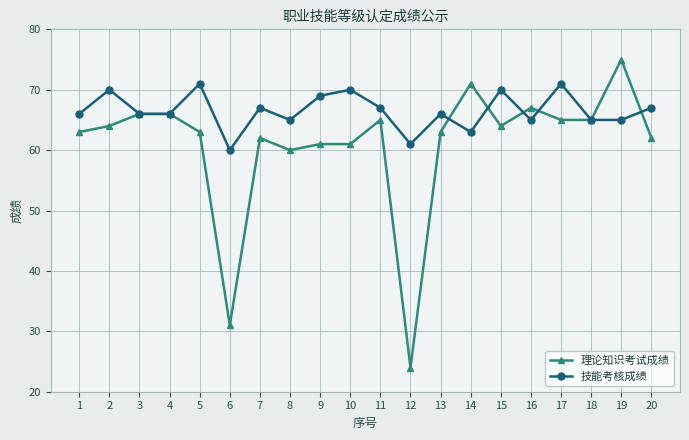

Is it true that 技能考核成绩 equals 70 at 15?

True